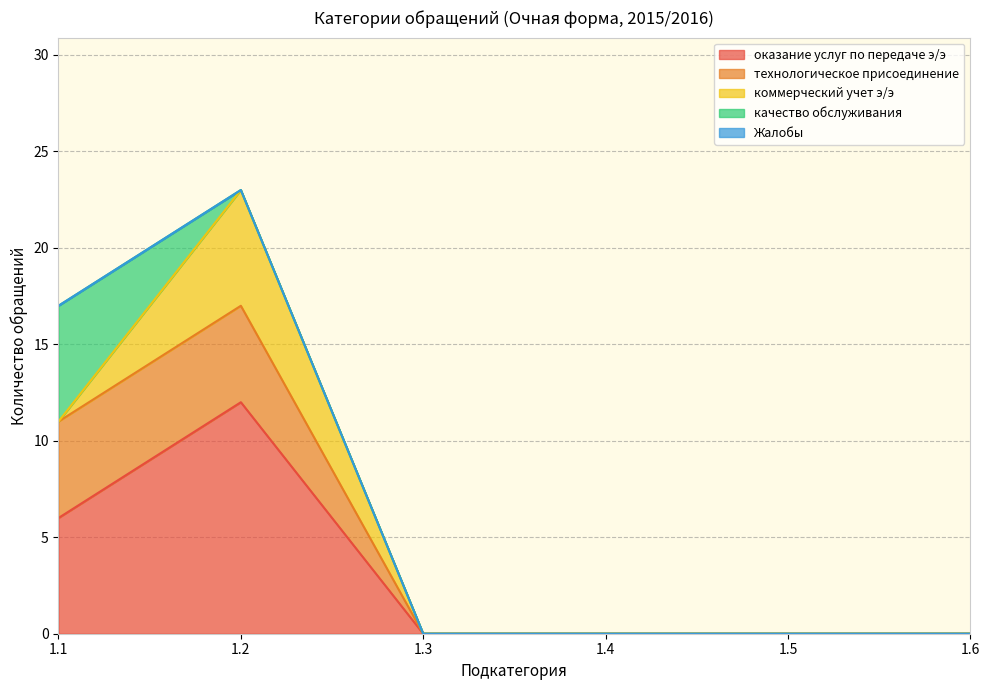

Is it true that оказание услуг по передаче э/э equals -6 at 1.4?

False